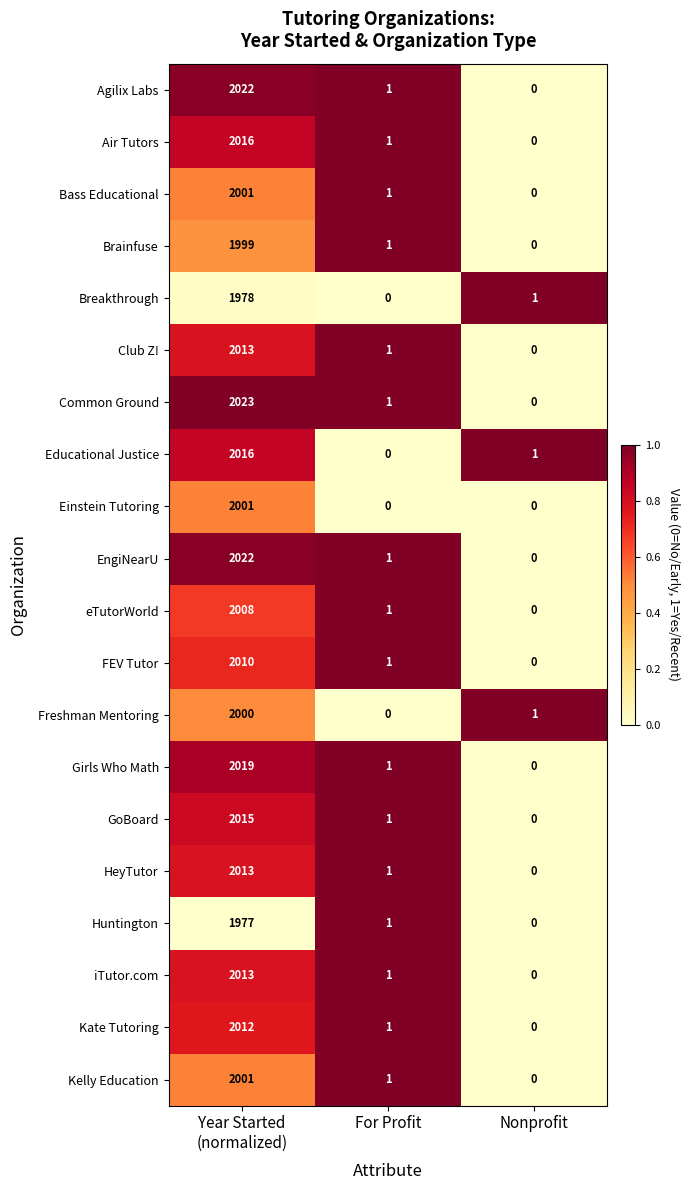

At which category is the sum across all series the highest?

Year Started
(normalized)